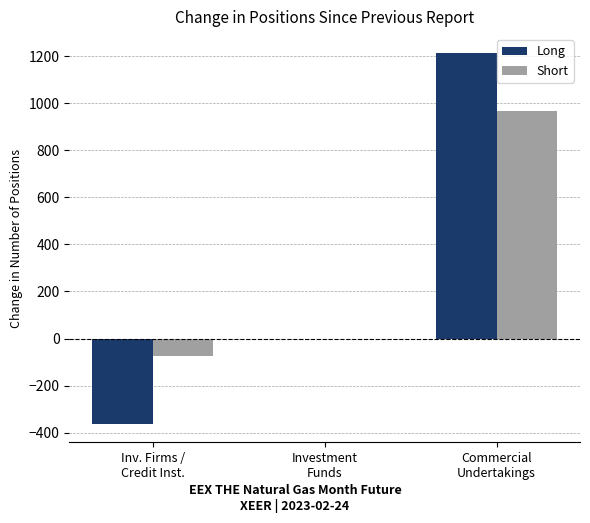

What is the sum of all Short values?

890